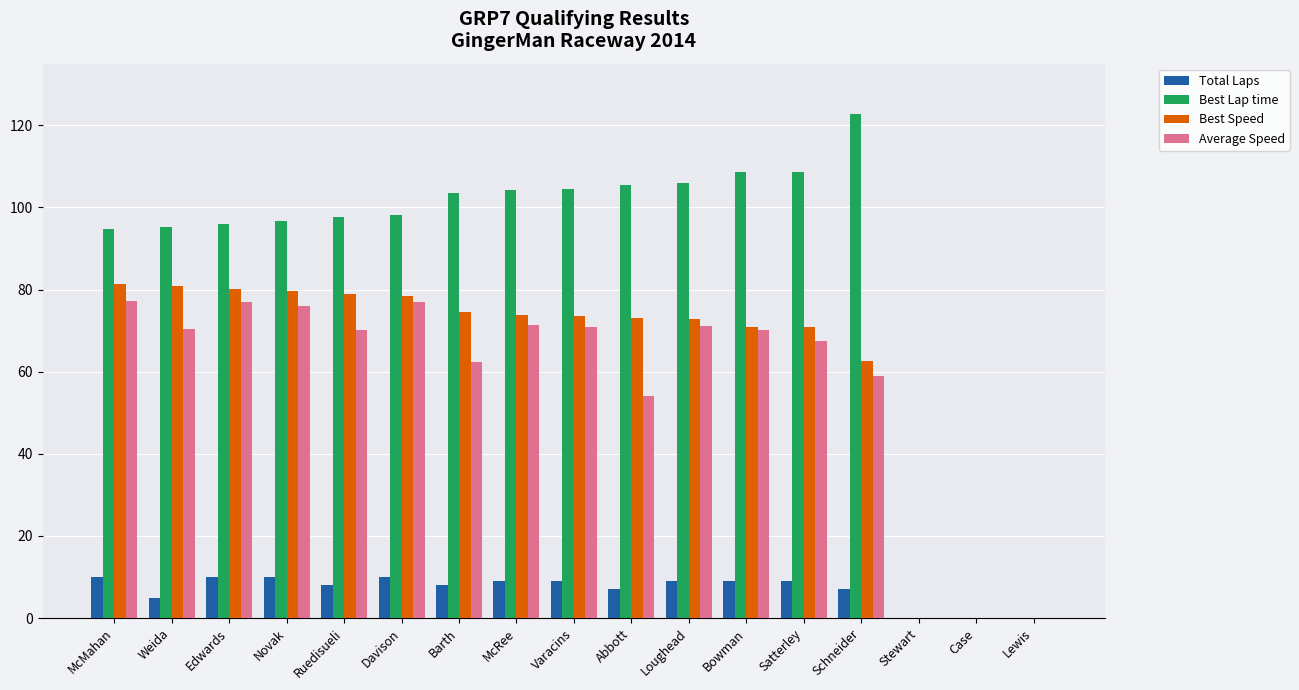

Count the number of categories in the chart.

17